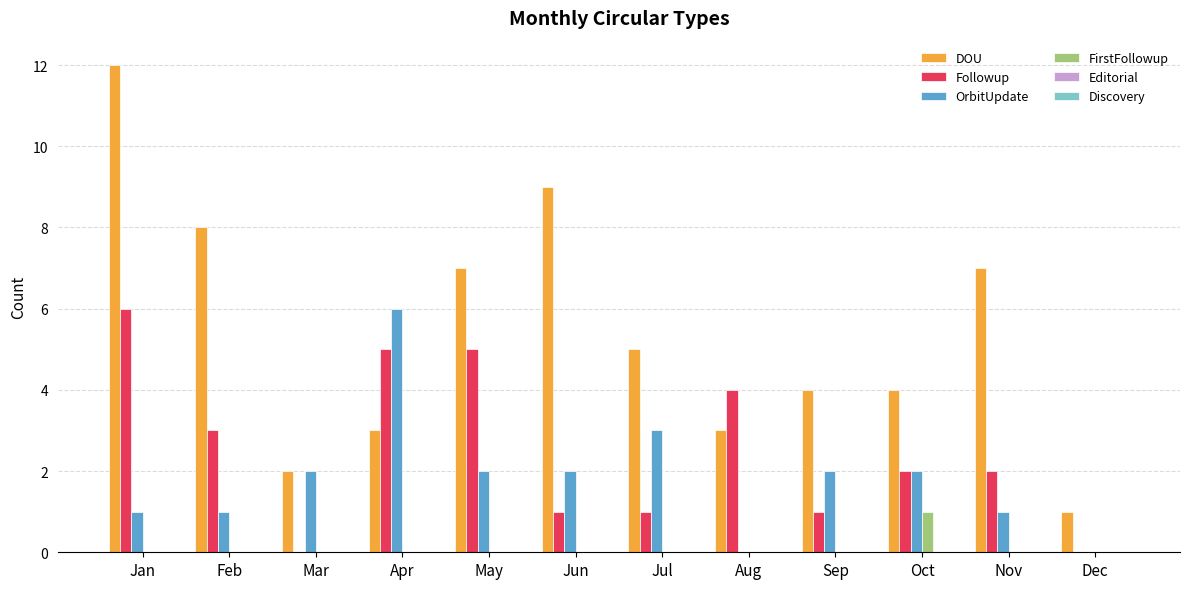

How many groups of bars are there?

12